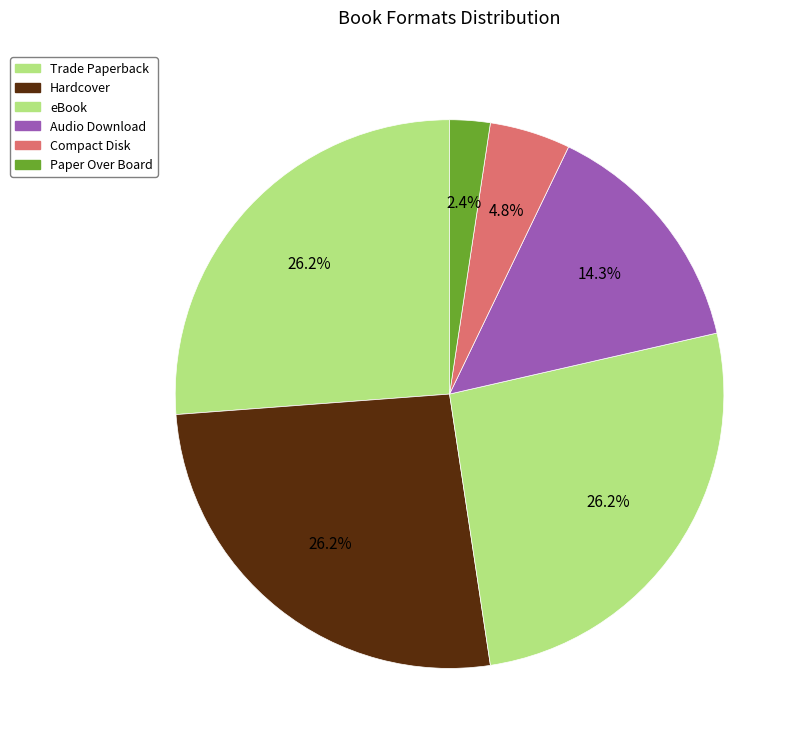

Does Compact Disk represent more than half of the total?

No